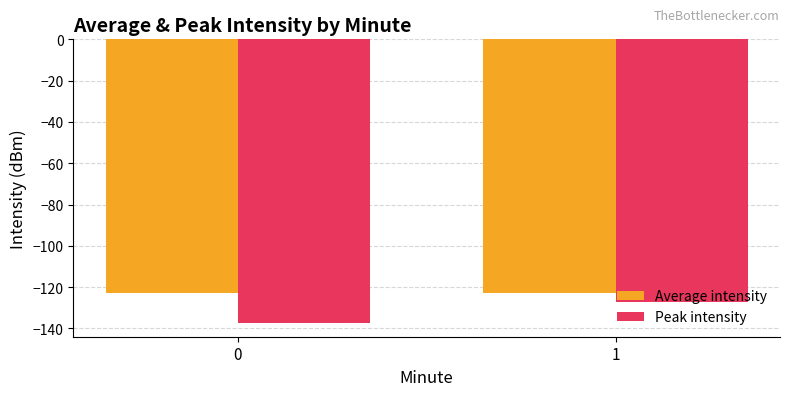

List the series in order of their peak value, highest first.

Average intensity, Peak intensity